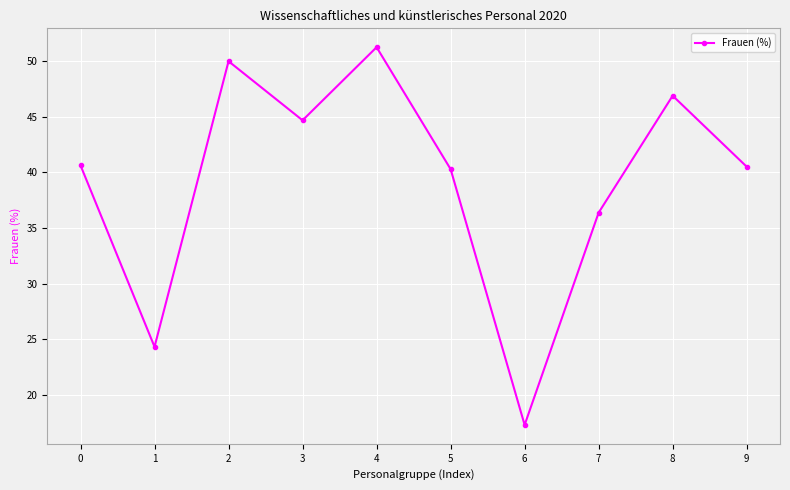

What is the average value?

39.2